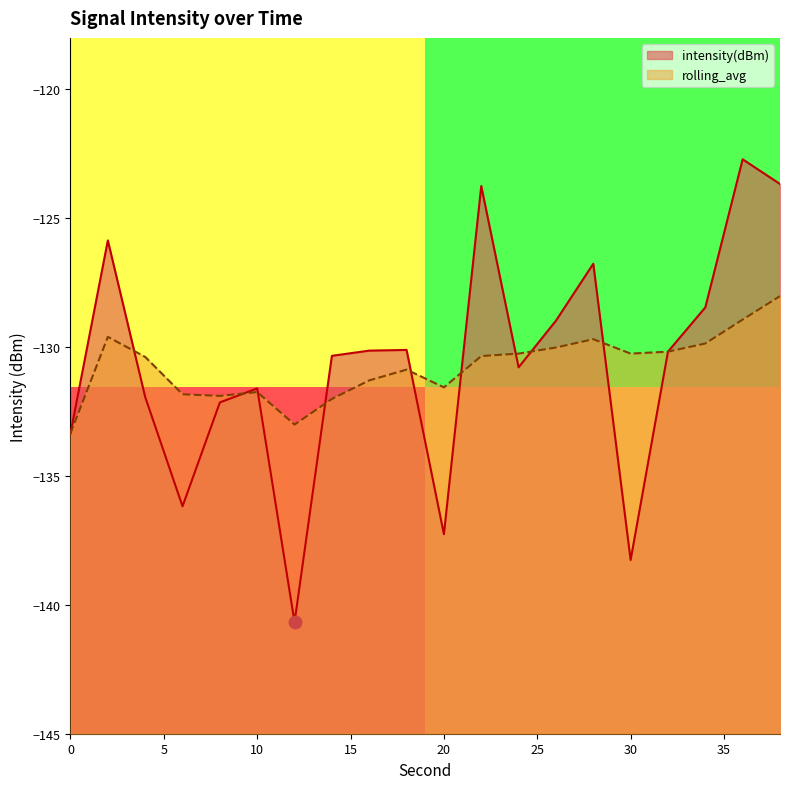

Which series has the largest total across all categories?

intensity(dBm)